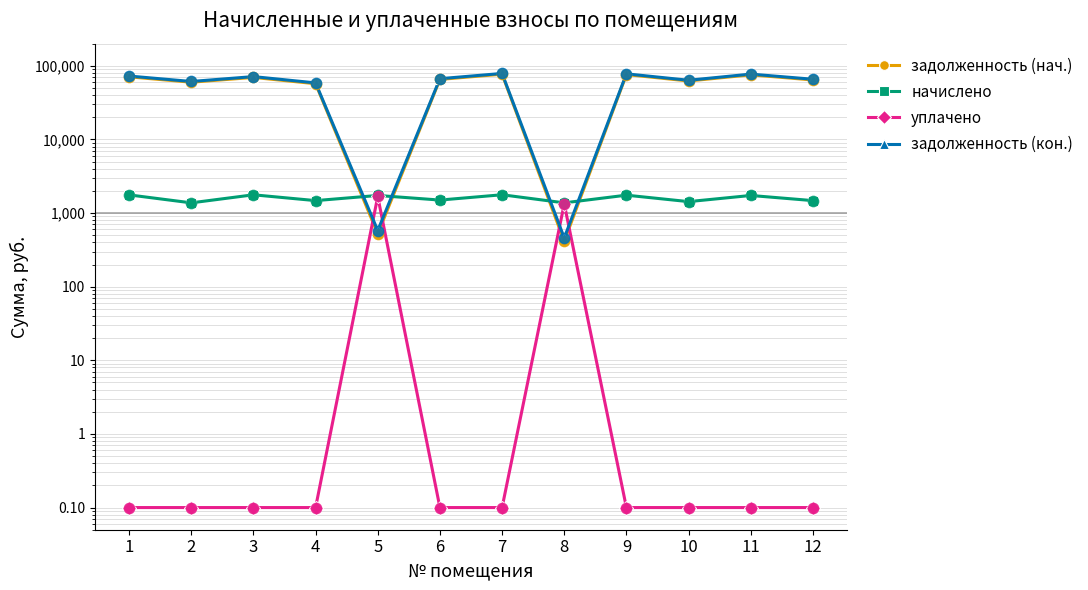

Which series contains the lowest Y value?

уплачено